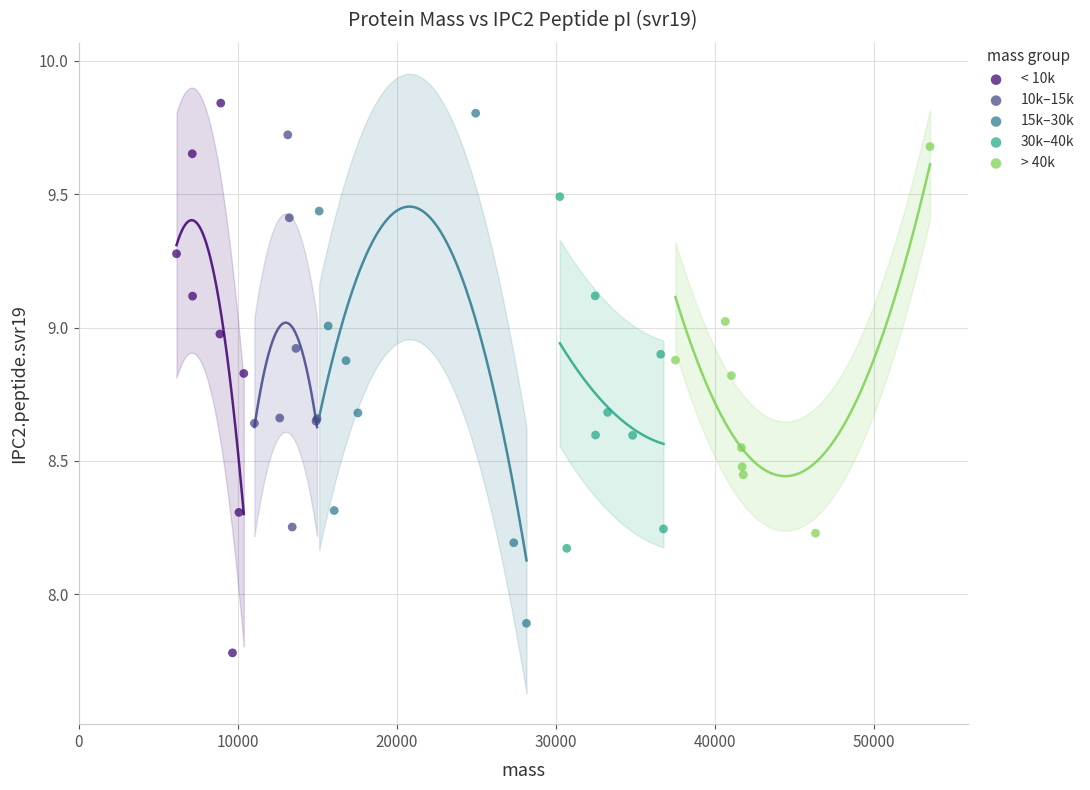

Which series contains the lowest Y value?

< 10k